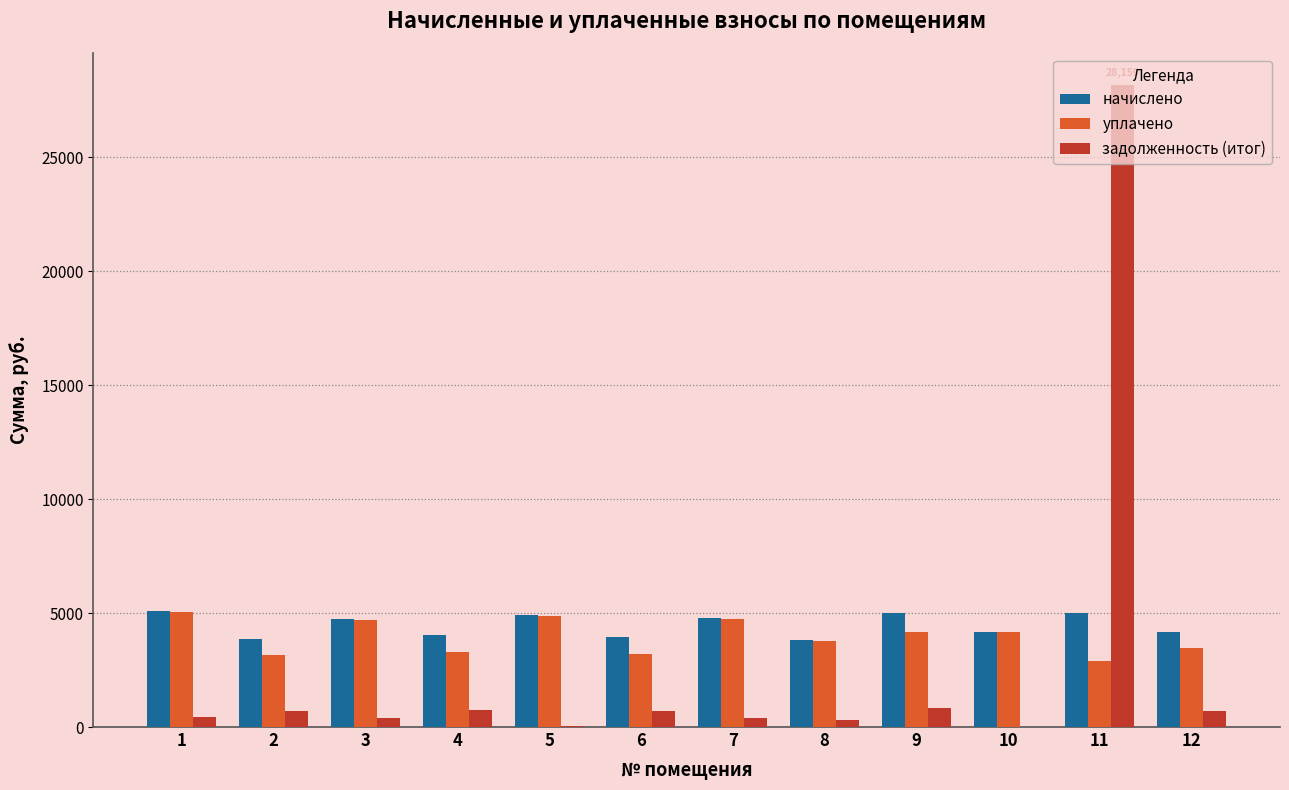

Are the bars horizontal?

No